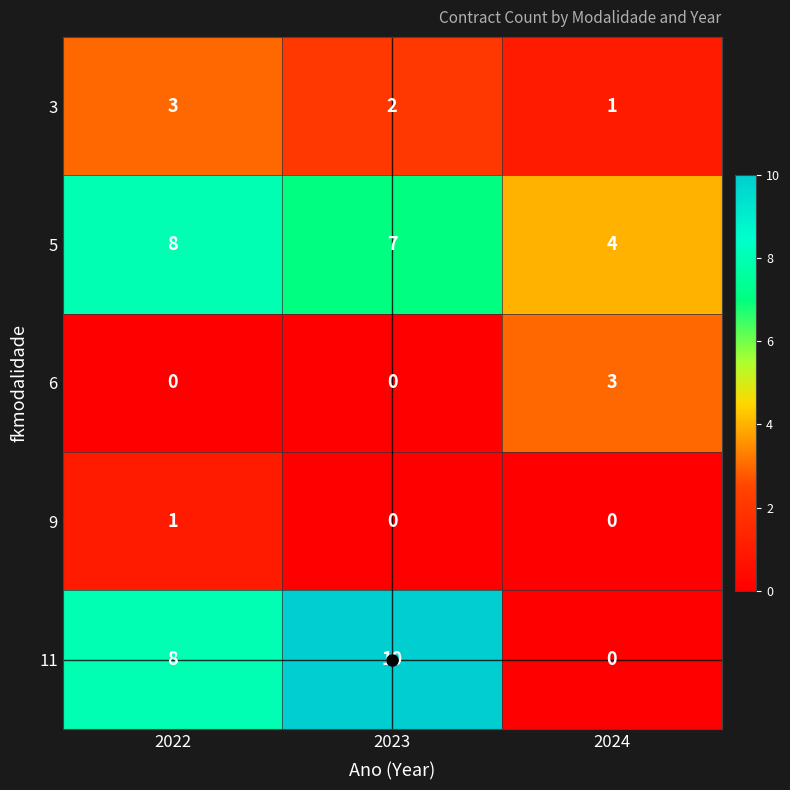

What is the sum of the 5 values at 2024 and 2022?

12